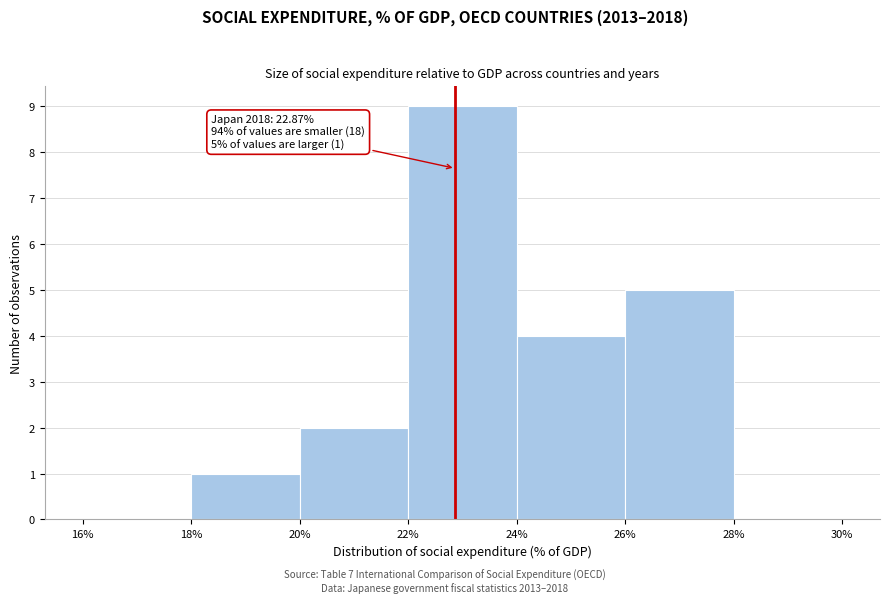

Over which range of the x-axis is the bar tallest?

22% to 24%